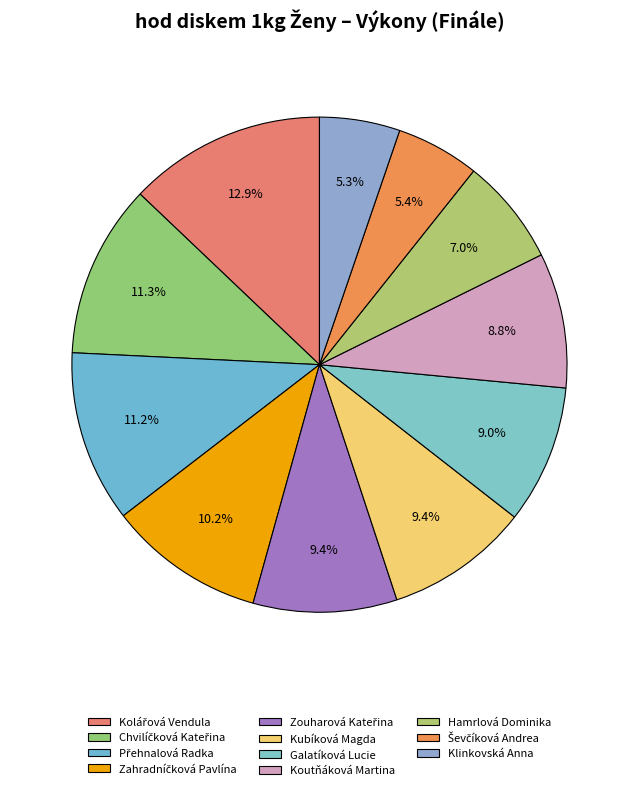

Is it true that Klinkovská Anna is 5% of the pie?

True